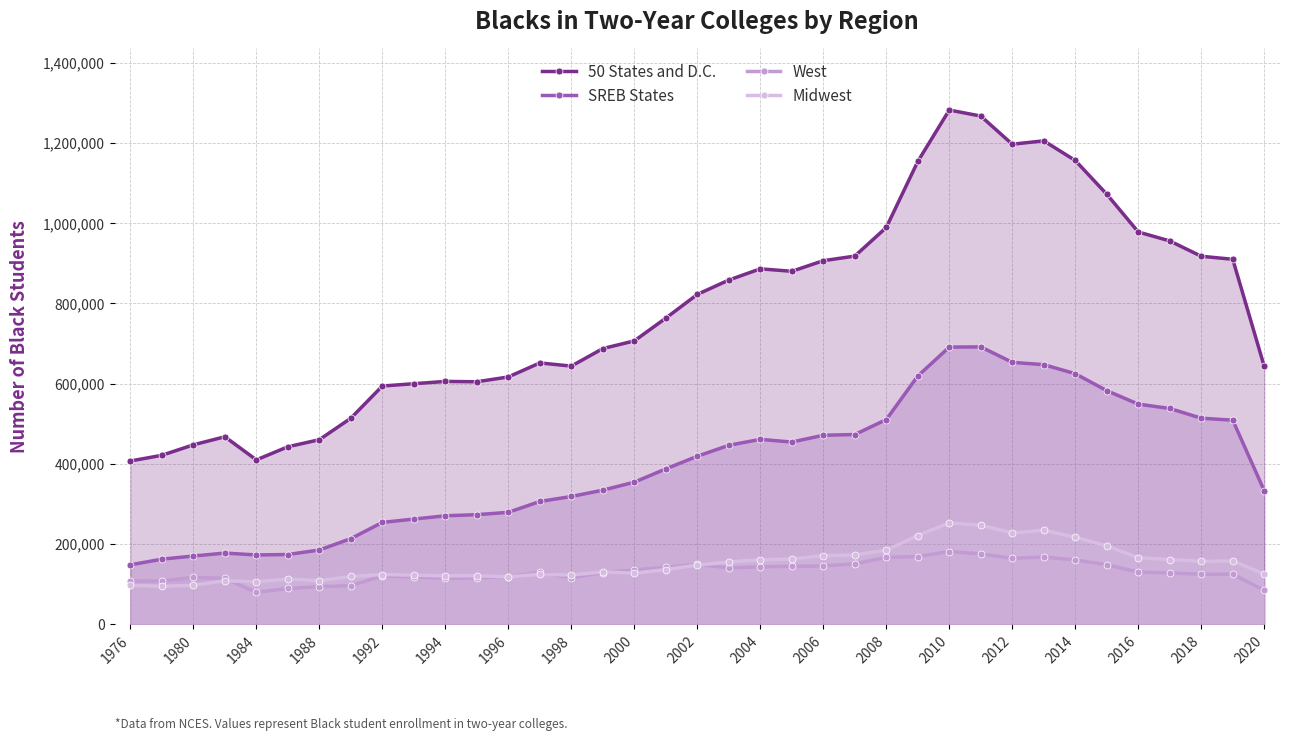

How many values in the 50 States and D.C. series are below 763432?

18